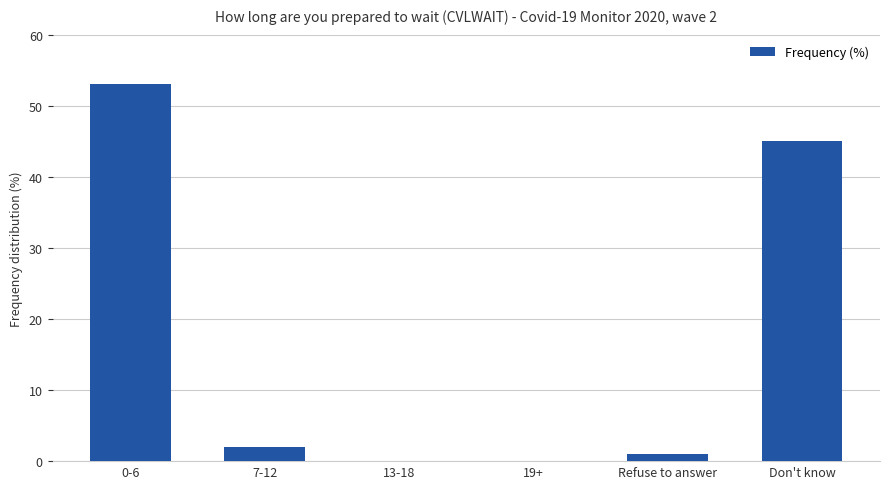

What is the sum of all values?

101